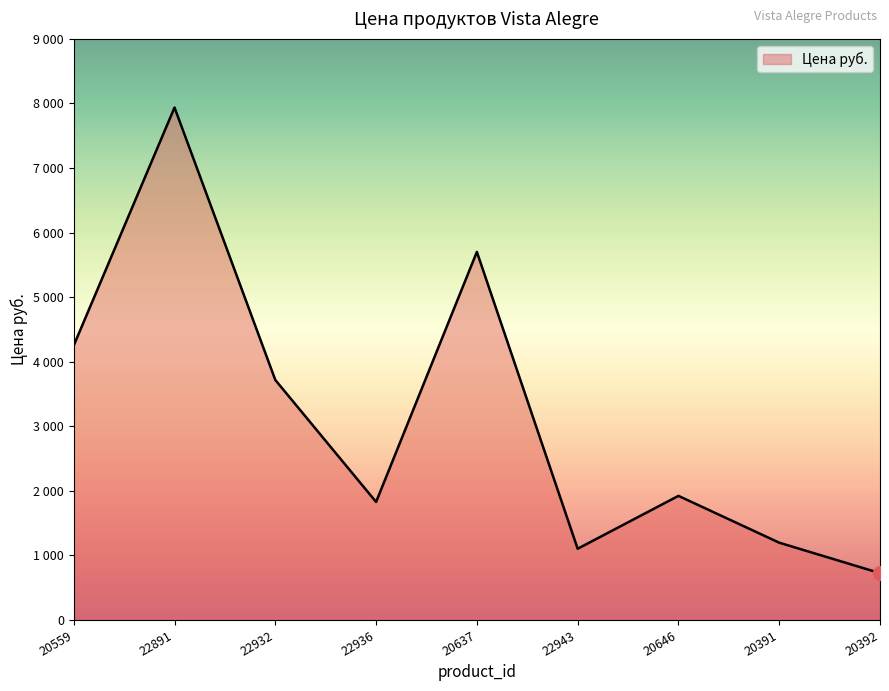

True or false: the data has more than 2 interior local peaks.

True